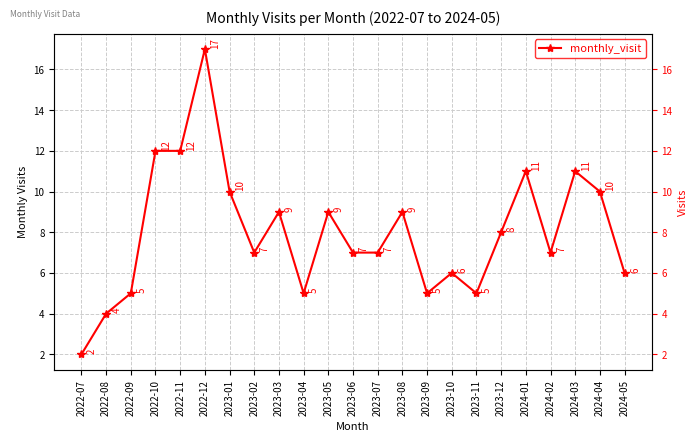

How many lines are shown in the chart?

1